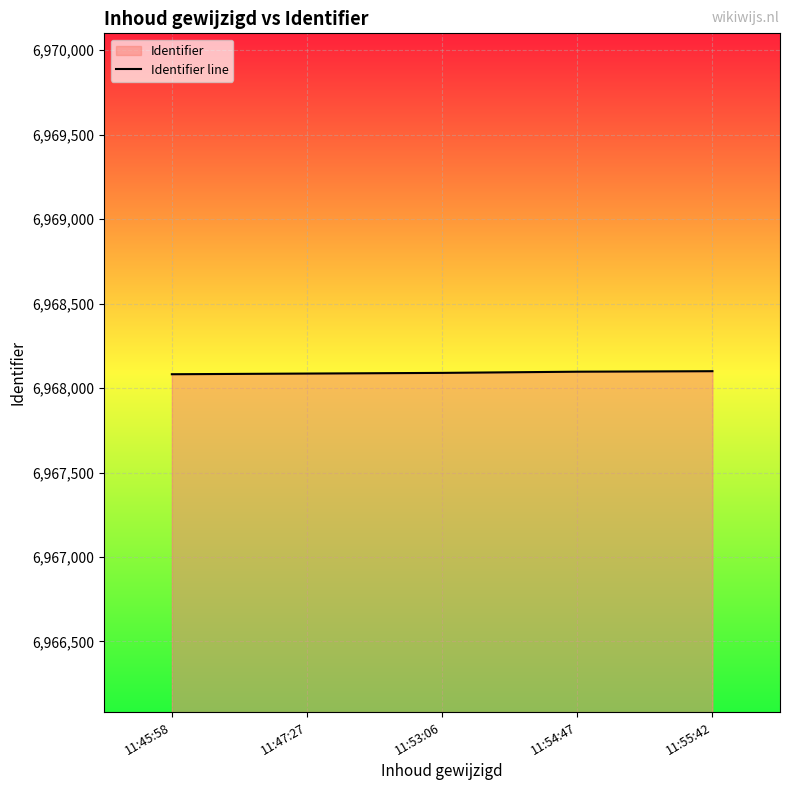

What is the maximum value shown in the chart?

6968100